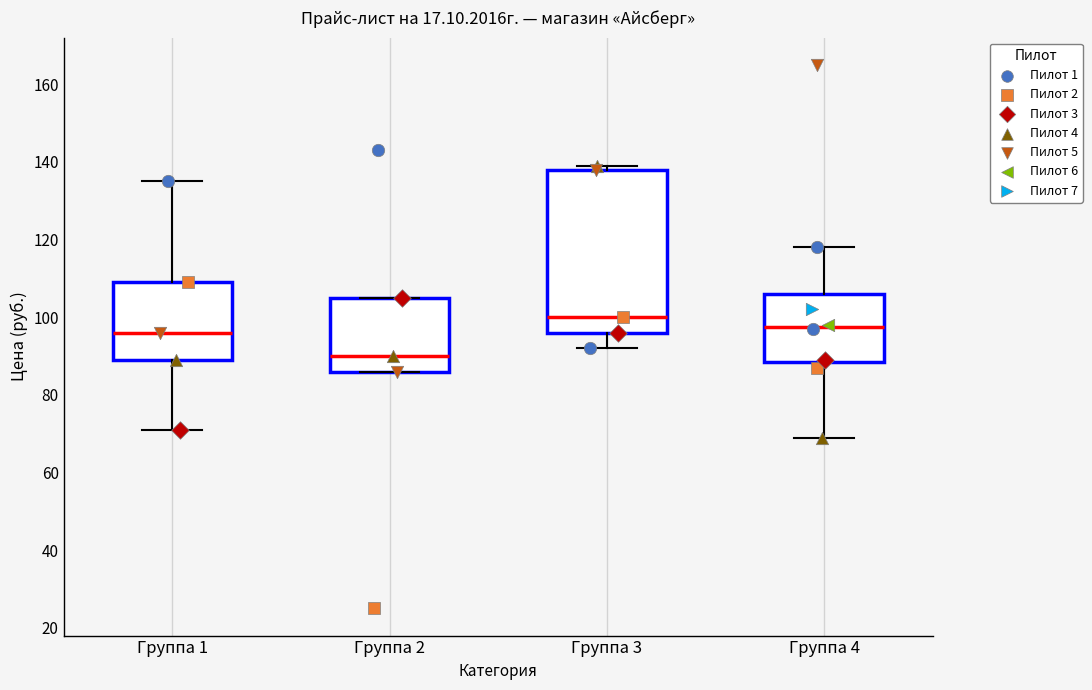

Reading left to right, transcribe this box plot: for each box, give where its median line is, the range the box spans, and where its two whiskers end, as read against the y-axis. The values are not printed on the chart, so give them approximately, as read against the axis.

Группа 1: median 96, box 90 to 110, whiskers 72 to 136
Группа 2: median 90, box 86 to 106, whiskers 86 to 106
Группа 3: median 100, box 96 to 138, whiskers 92 to 140
Группа 4: median 98, box 88 to 106, whiskers 70 to 118